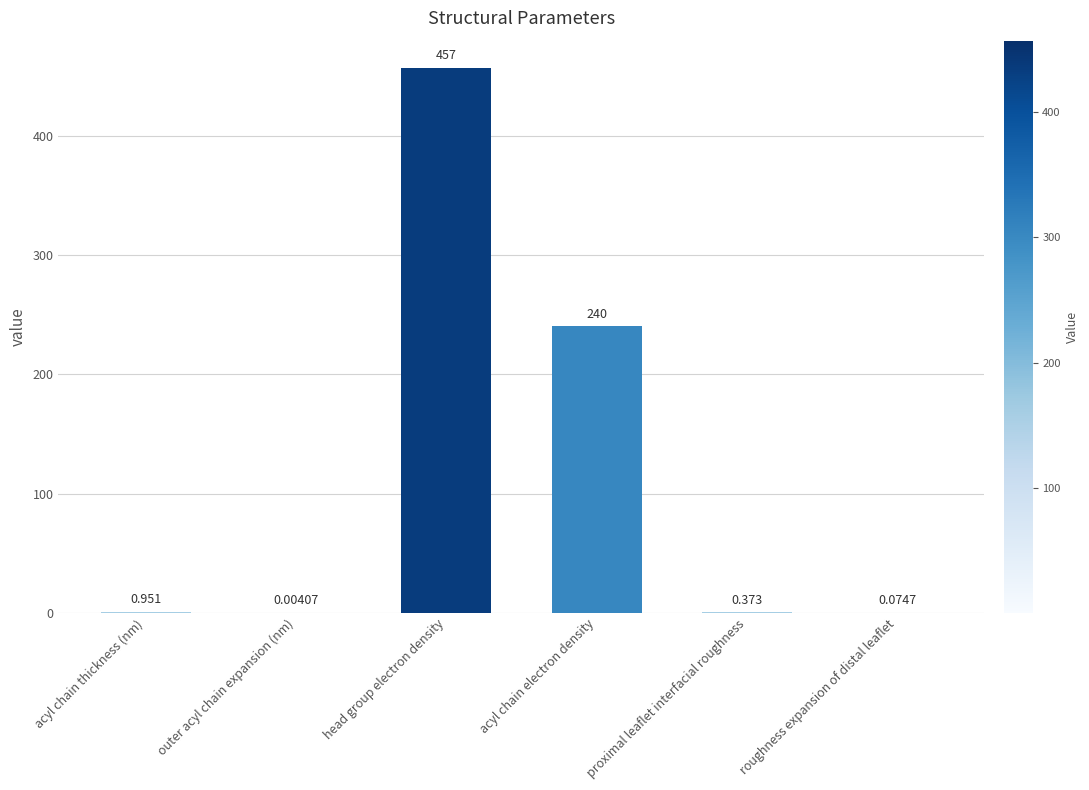

What is the sum of all values?

698.9